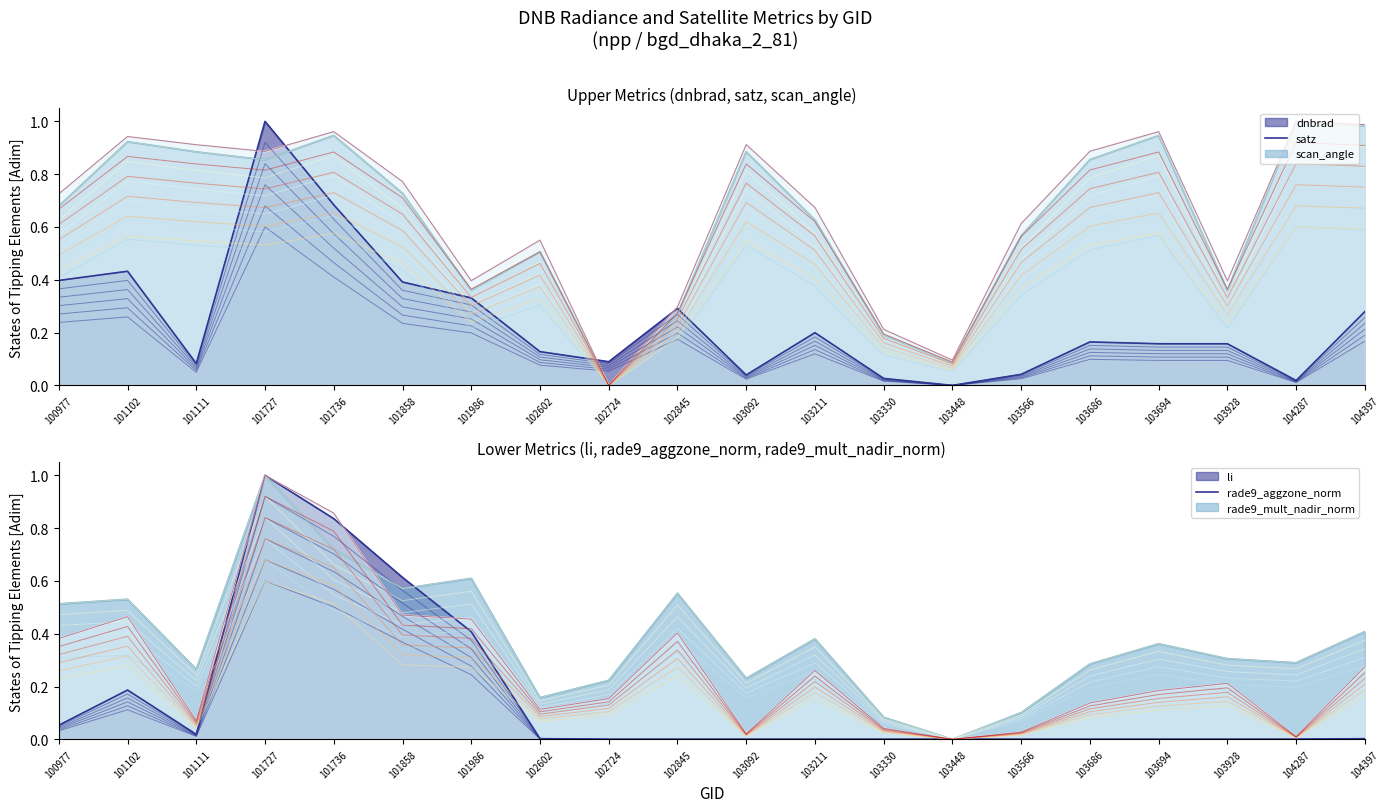

What is the difference between the scan_angle values at 102845 and 102724?

0.3